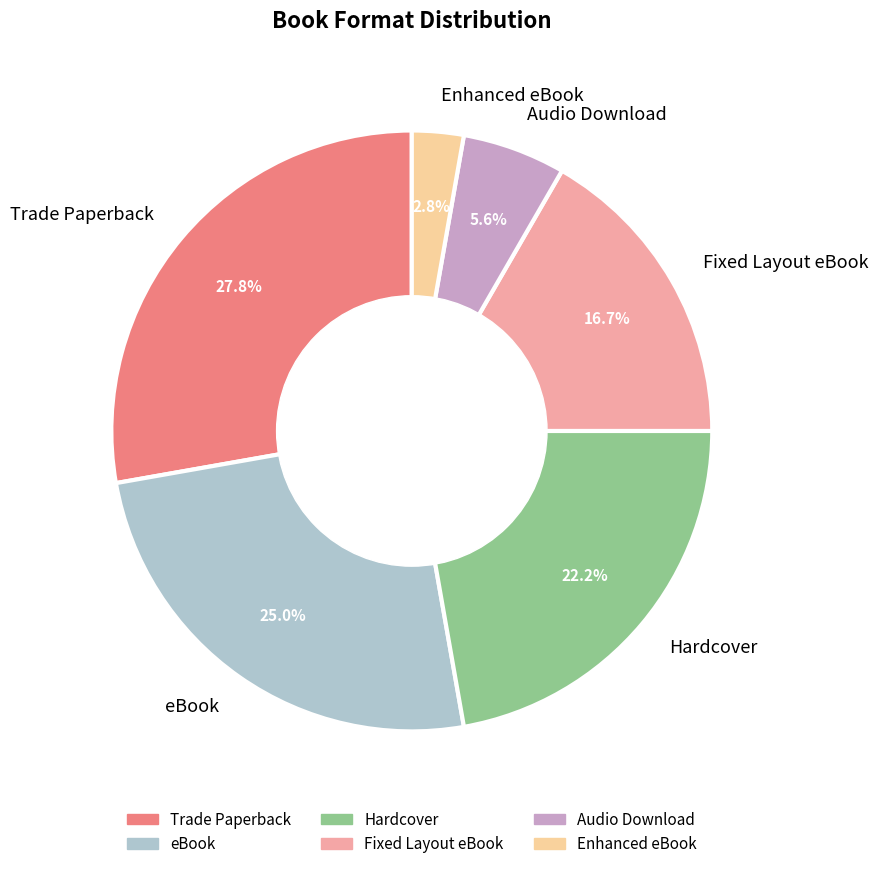

What percentage is NOT represented by Trade Paperback?

72.2%